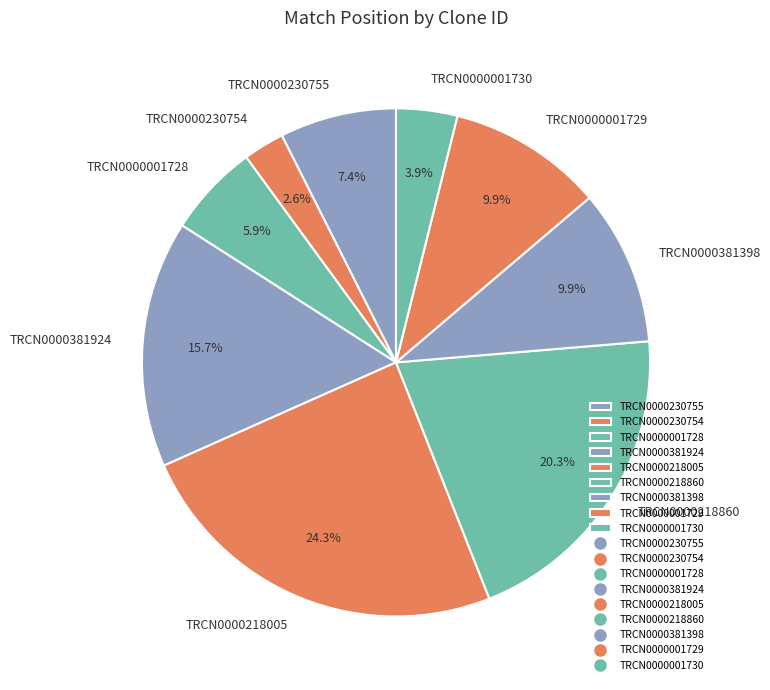

Between TRCN0000218860 and TRCN0000381924, which is larger?

TRCN0000218860